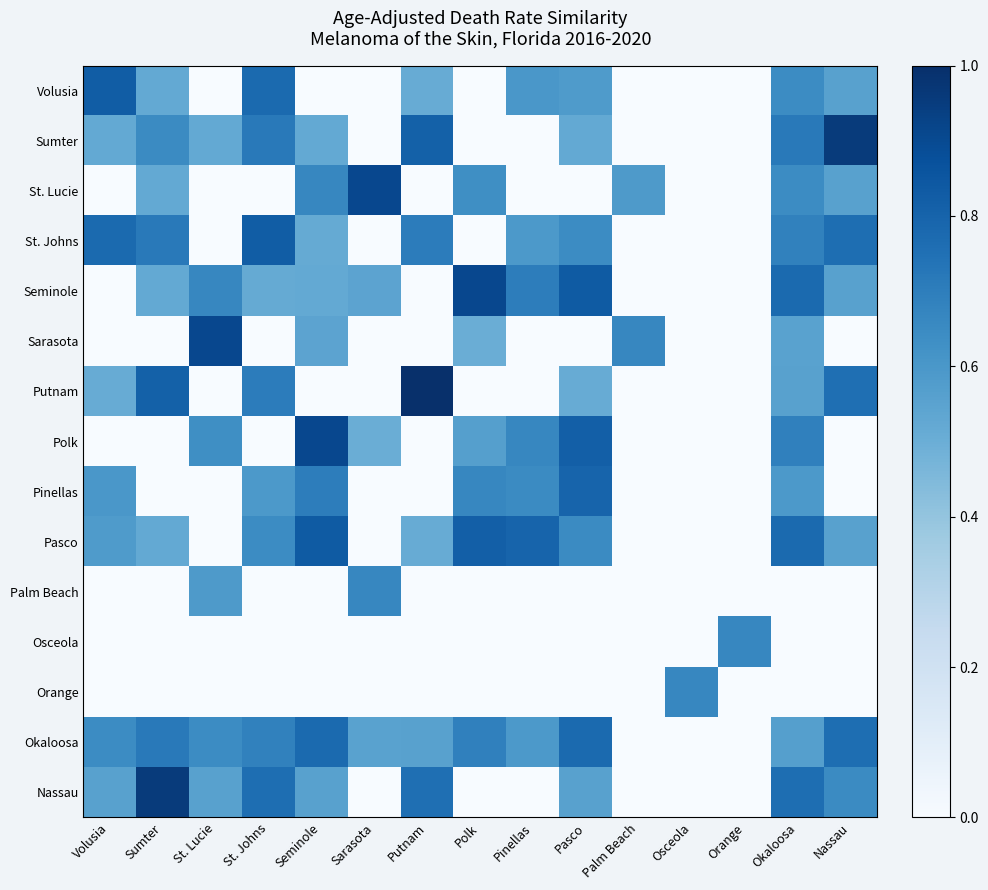

At Okaloosa, list the series in order from smallest to largest.

Palm Beach, Osceola, Orange, Sarasota, Putnam, Okaloosa, Pinellas, St. Lucie, Volusia, St. Johns, Polk, Sumter, Nassau, Pasco, Seminole